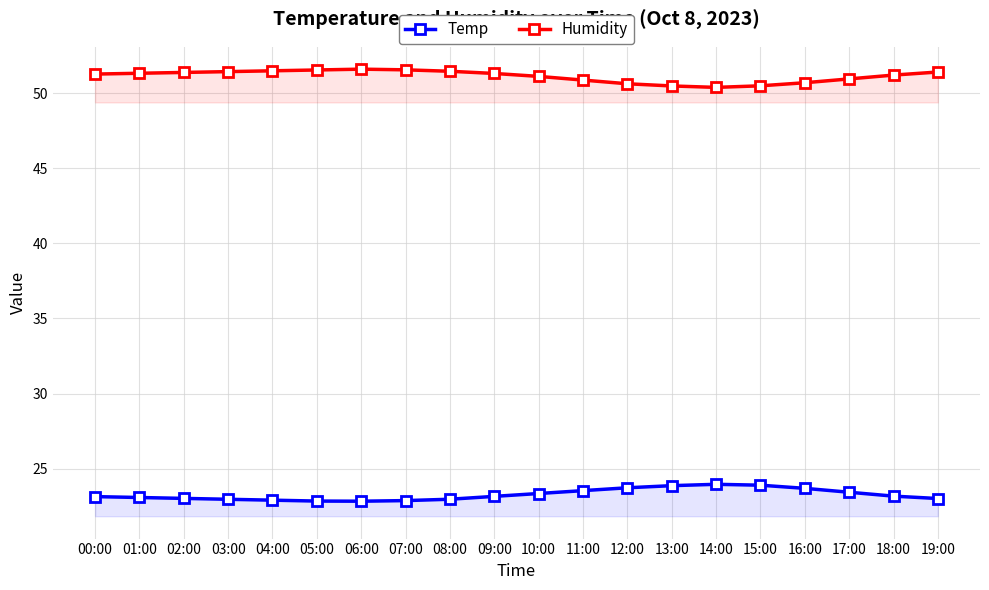

Reading left to right, what are all the values shown in this chart?

Temp: 00:00=23.1	01:00=23.1	02:00=23.0	03:00=23.0	04:00=22.9	05:00=22.8	06:00=22.8	07:00=22.9	08:00=23.0	09:00=23.2	10:00=23.3	11:00=23.5	12:00=23.7	13:00=23.9	14:00=24.0	15:00=23.9	16:00=23.7	17:00=23.4	18:00=23.2	19:00=23.0
Humidity: 00:00=51.3	01:00=51.3	02:00=51.4	03:00=51.4	04:00=51.5	05:00=51.5	06:00=51.6	07:00=51.5	08:00=51.4	09:00=51.3	10:00=51.1	11:00=50.9	12:00=50.6	13:00=50.5	14:00=50.4	15:00=50.5	16:00=50.7	17:00=50.9	18:00=51.2	19:00=51.4